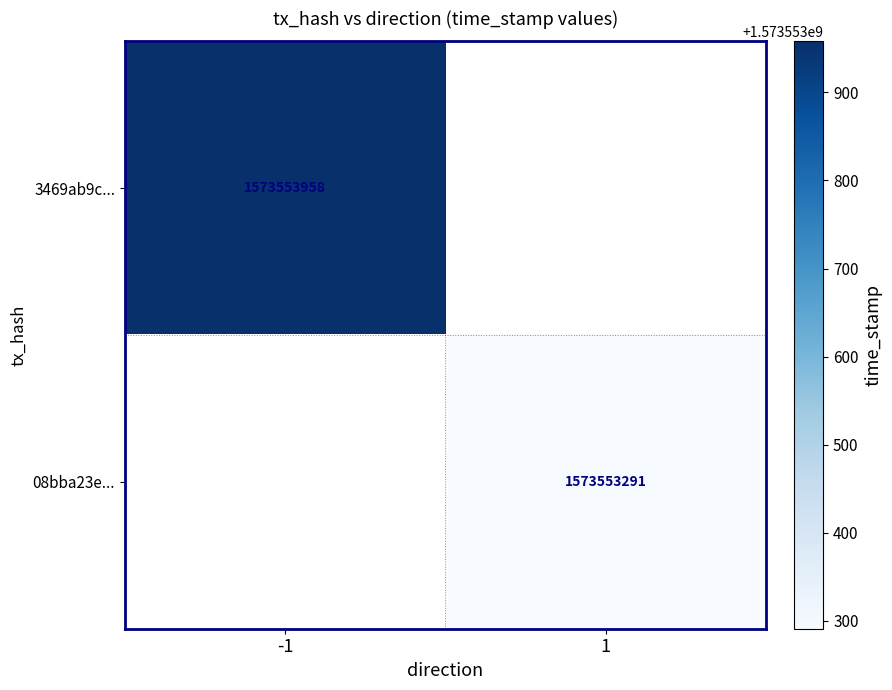

Reading left to right, extract all data points from this chart.

3469ab9c8b6d8b876a7bb99b0047387d3823470: direction=-1	time_stamp=1573553958
08bba23ec476bdbaae8eca6fa15f4900471f945: direction=1	time_stamp=1573553291